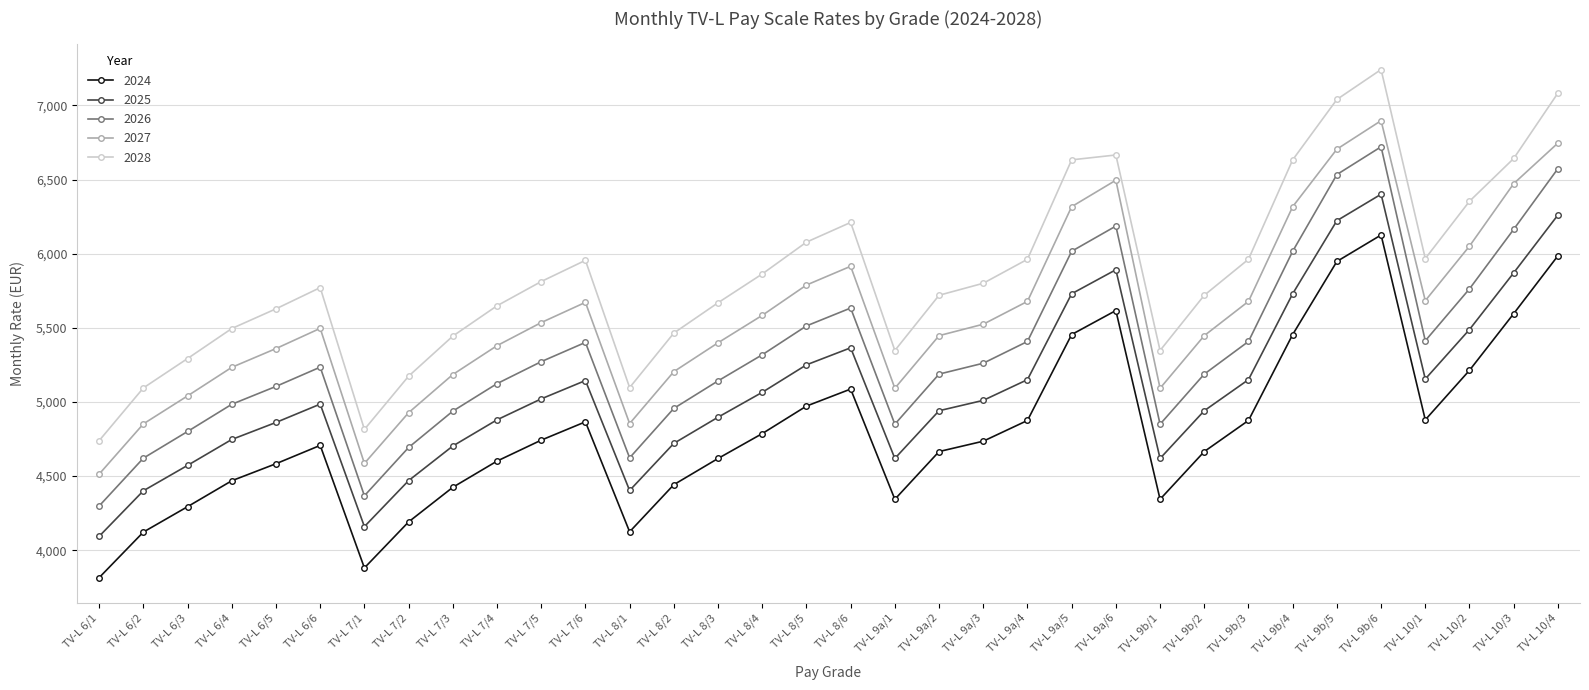

What is the value of the 2026 point at the 26th from the left?

5187.8